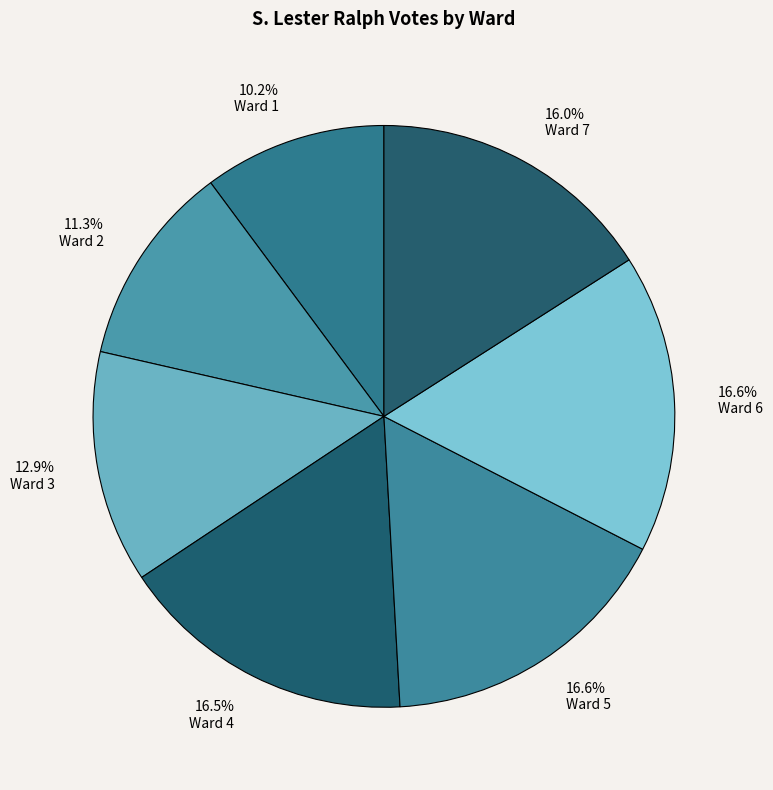

Does Ward 7 account for over 50% of the chart?

No